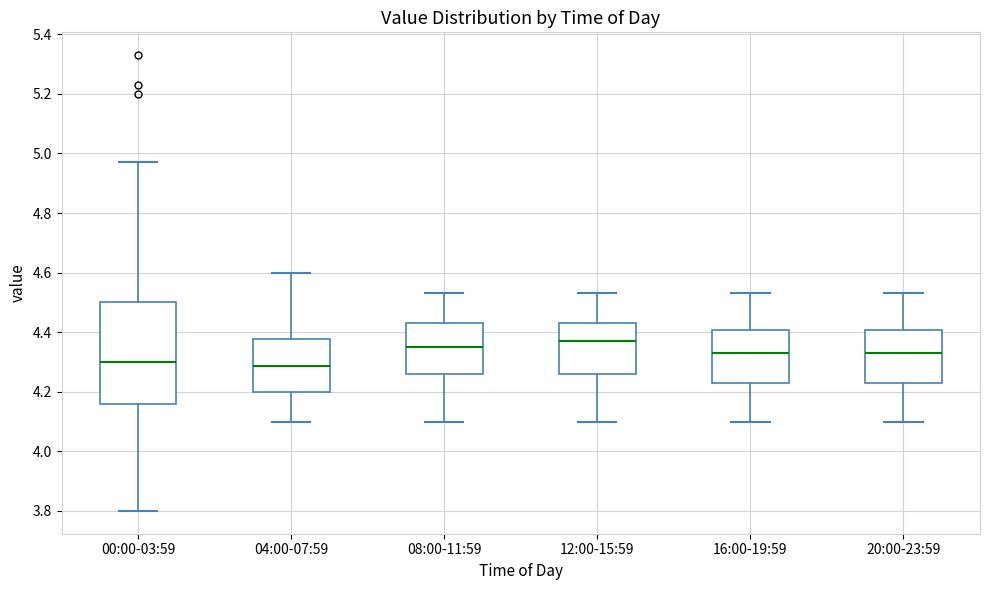

Reading left to right, read every box against the y-axis: the position of its median line, the range the box covers, and the ends of its whiskers. The values are not printed on the chart, so give them approximately, as read against the axis.

00:00-03:59: median 4.30, box 4.16 to 4.50, whiskers 3.80 to 4.98
04:00-07:59: median 4.28, box 4.20 to 4.38, whiskers 4.10 to 4.60
08:00-11:59: median 4.36, box 4.26 to 4.44, whiskers 4.10 to 4.54
12:00-15:59: median 4.38, box 4.26 to 4.44, whiskers 4.10 to 4.54
16:00-19:59: median 4.34, box 4.24 to 4.40, whiskers 4.10 to 4.54
20:00-23:59: median 4.34, box 4.24 to 4.40, whiskers 4.10 to 4.54